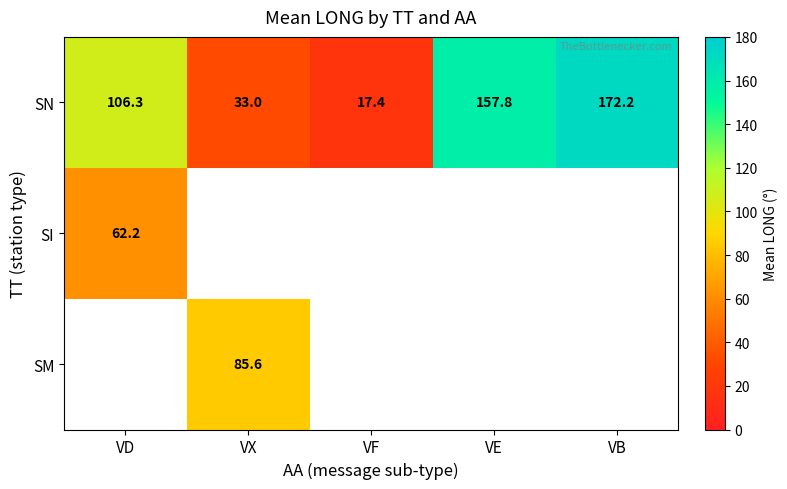

Where does the SN series first go above 106?

VD